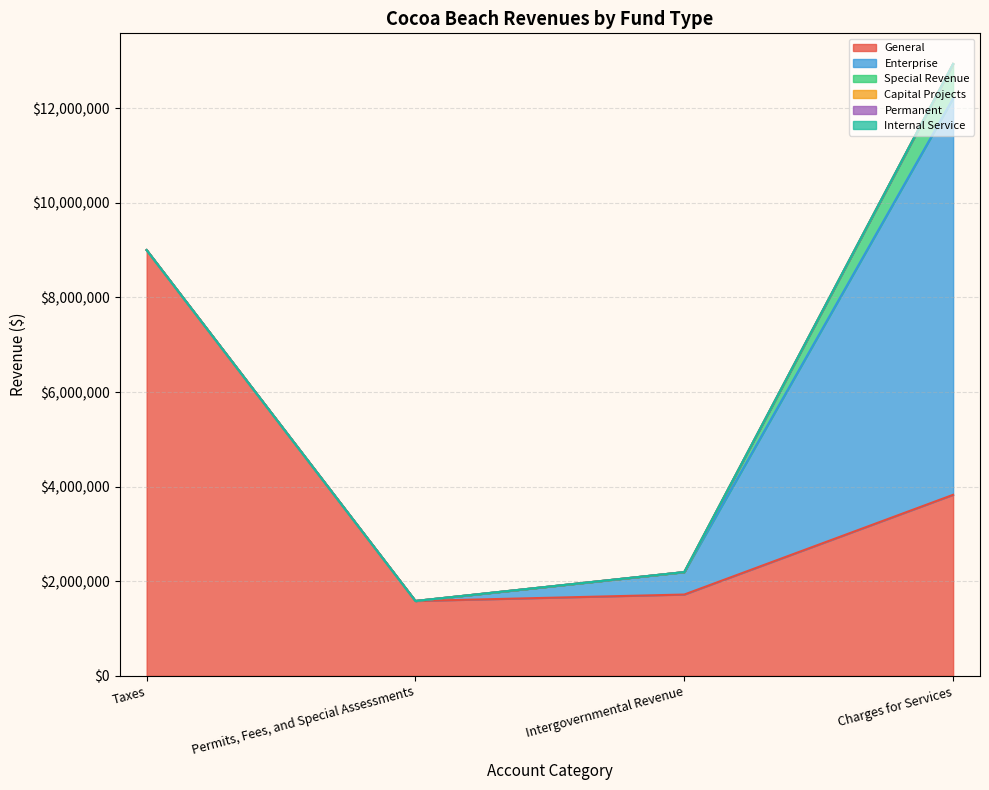

Which series changed the most between Permits, Fees, and Special Assessments and Charges for Services?

Enterprise